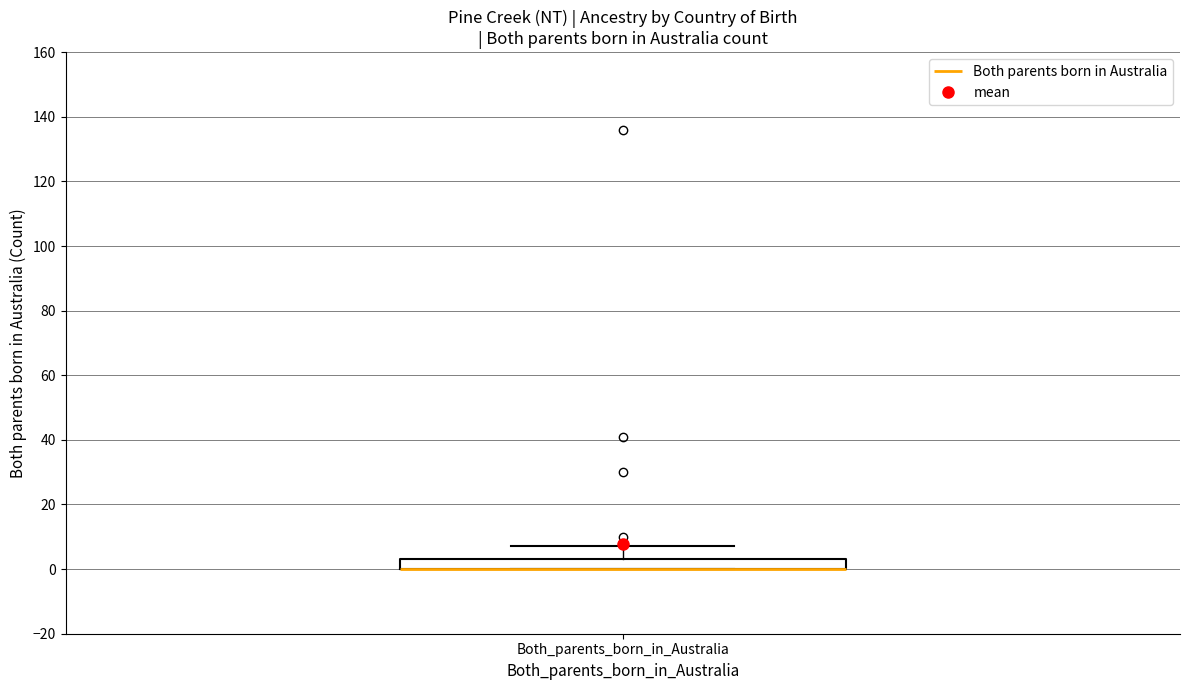

Read this box plot against the y-axis: the position of the median line, the range covered by the box, and the ends of both whiskers. The values are not printed on the chart, so give them approximately, as read against the axis.

median 0 (drawn on the box's lower edge), box 0 to 4, whiskers 0 to 8